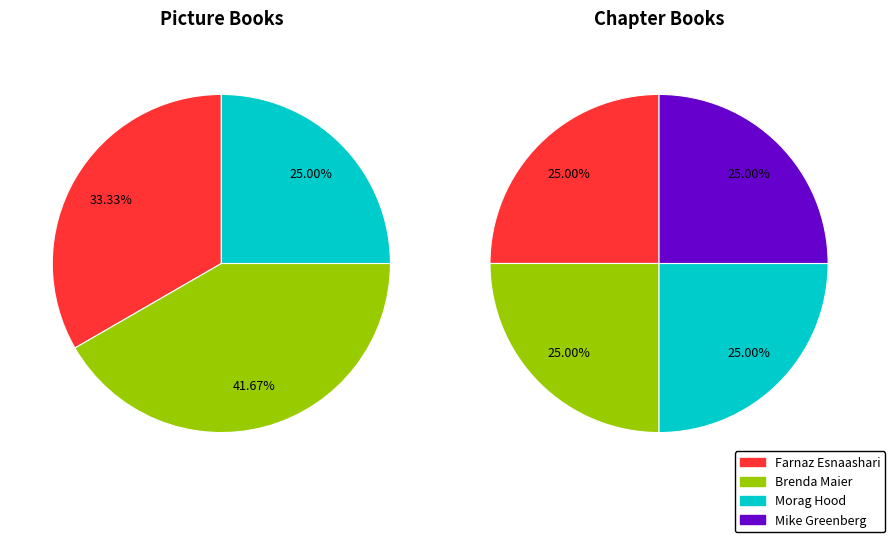

How many slices are in this pie chart?

7